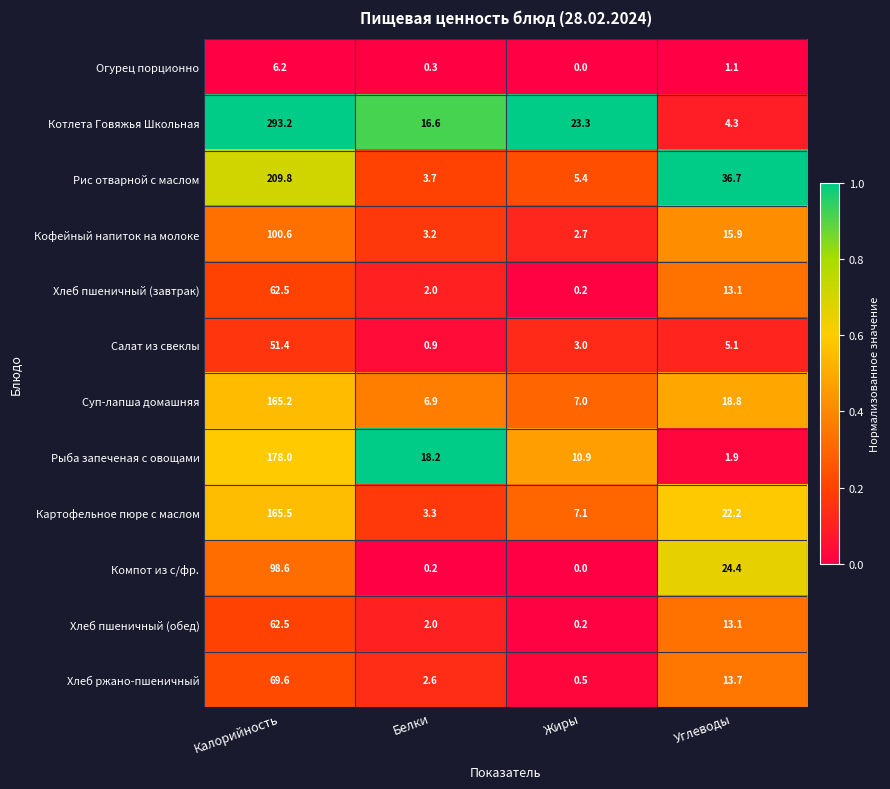

At which category does the chart reach its peak across all series?

Калорийность